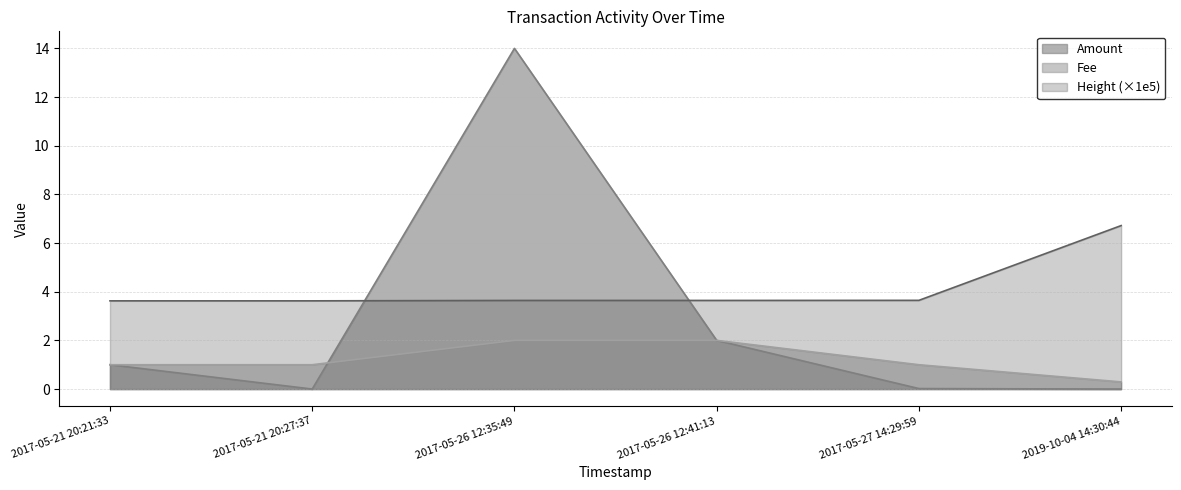

Is it true that Amount equals 0.0 at 2019-10-04 14:30:44?

False